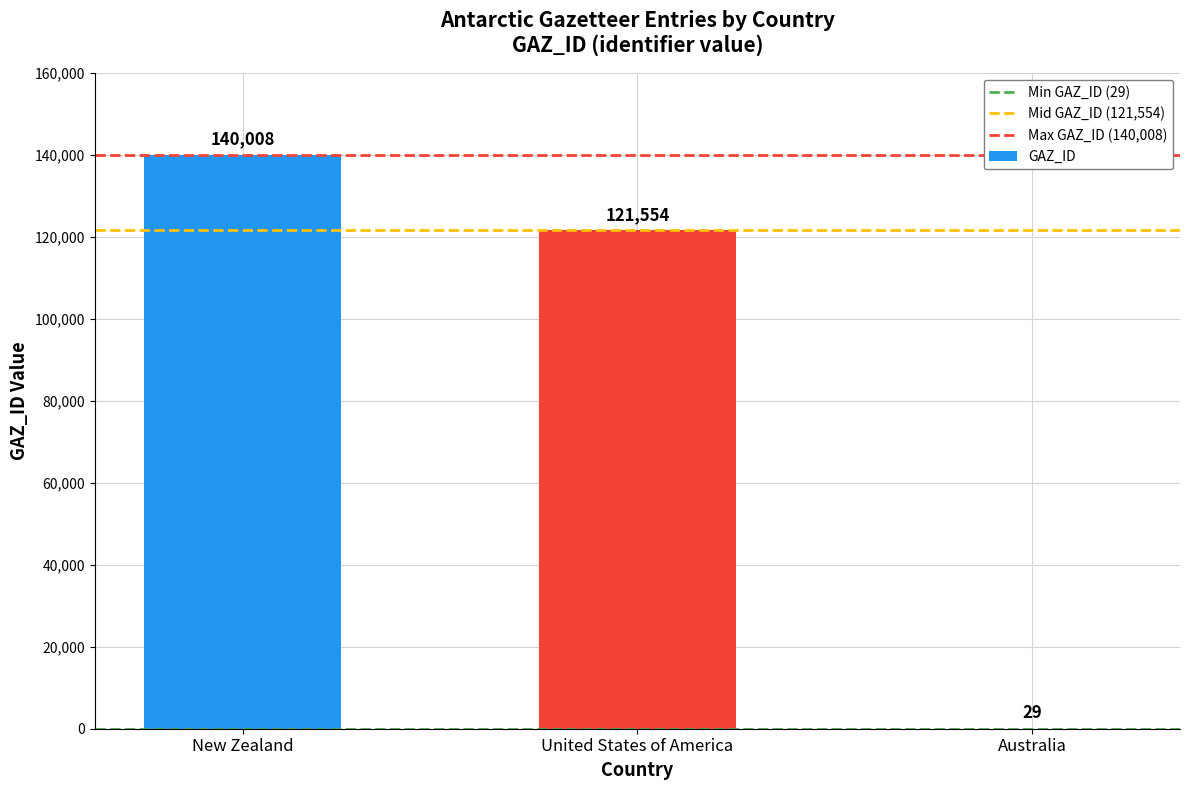

Is it true that the value at United States of America is 78629?

False